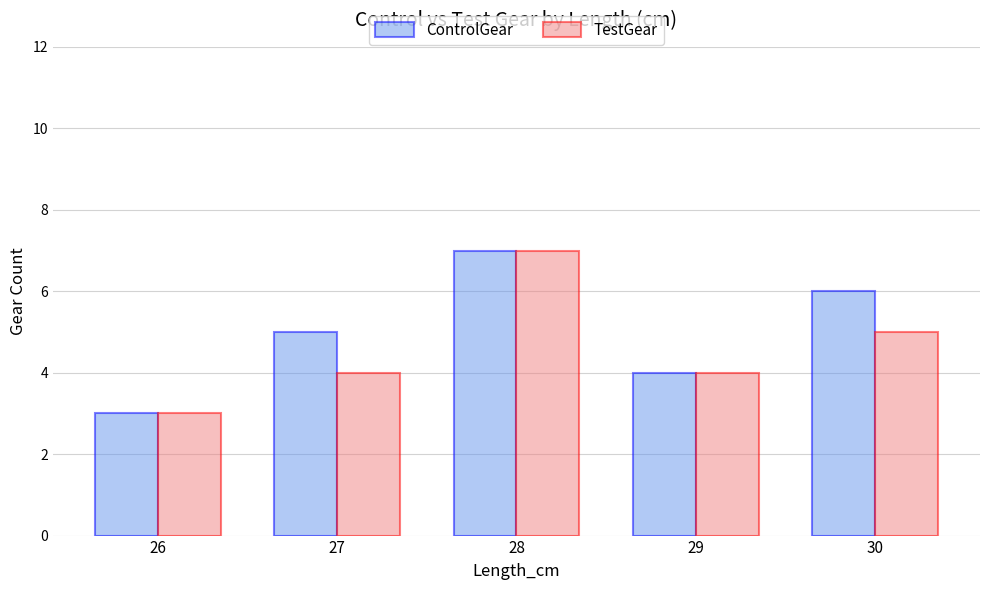

Count the number of categories in the chart.

5